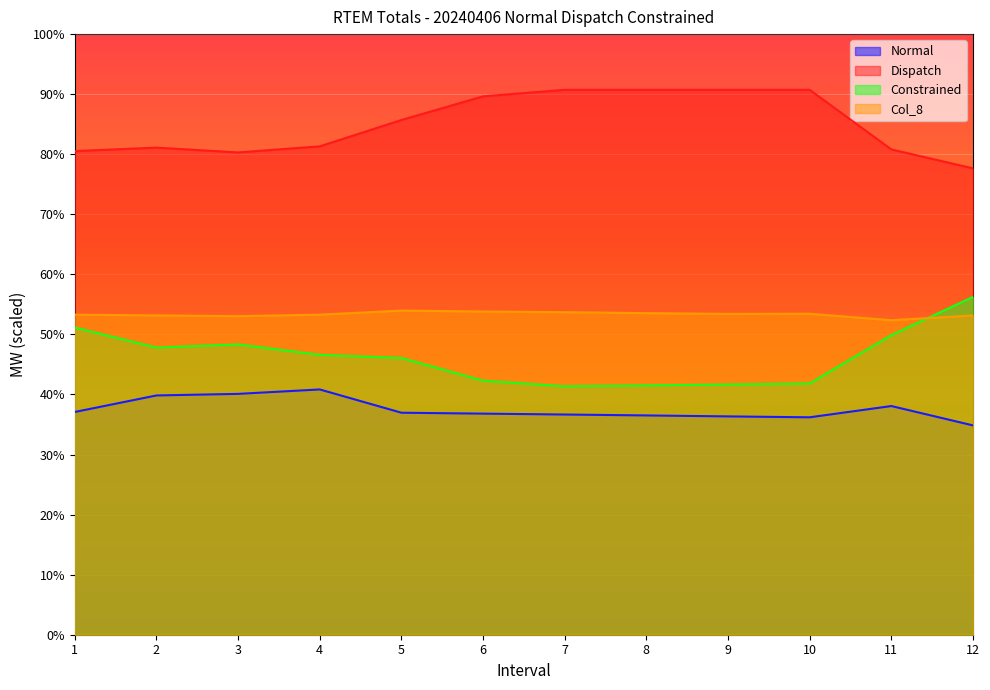

How many Constrained values are between 0 and 1?

12